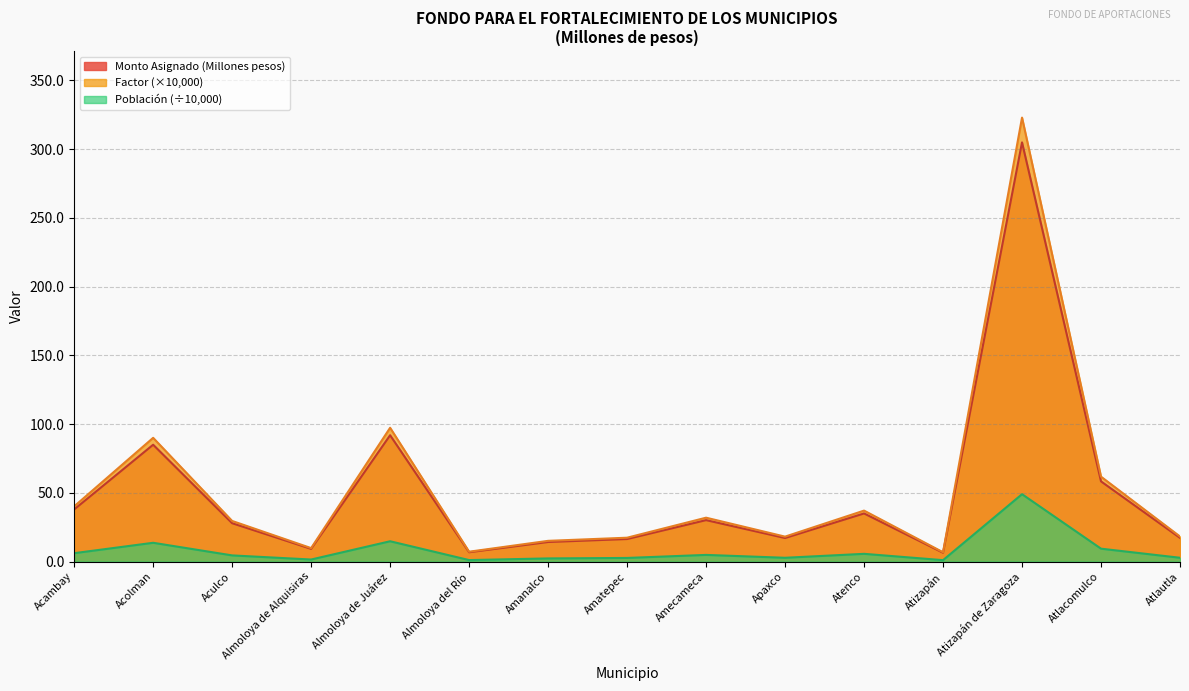

How many interior local peaks does the Factor series have?

5